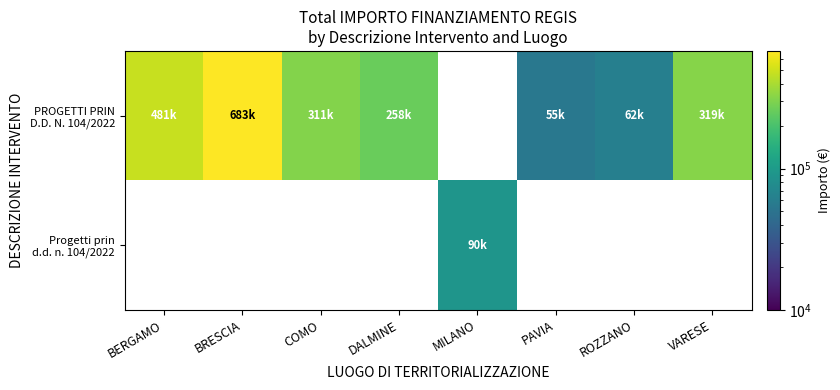

At which category does the chart reach its minimum across all series?

PAVIA